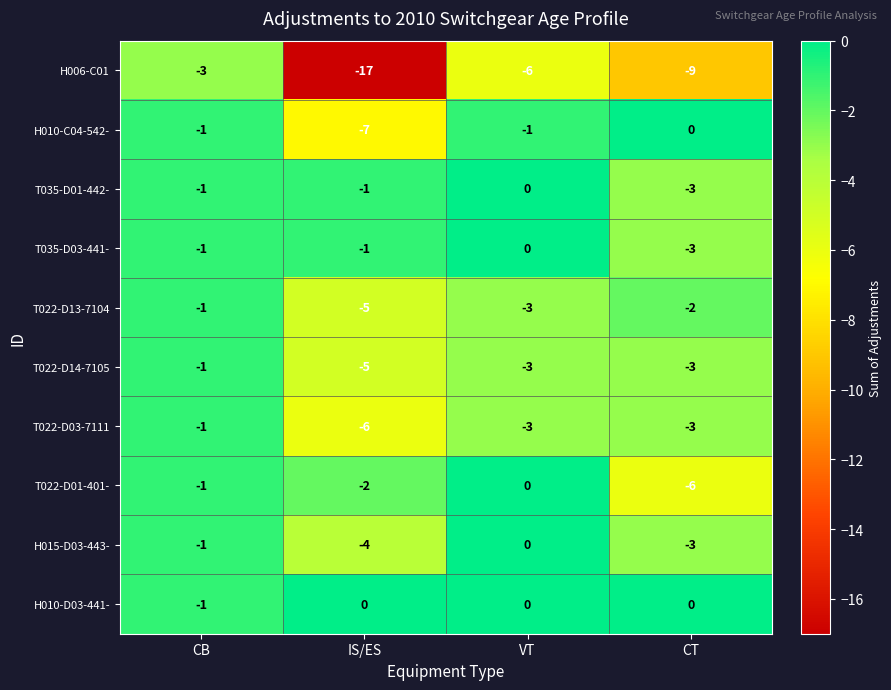

At which category is the sum across all series the highest?

CB